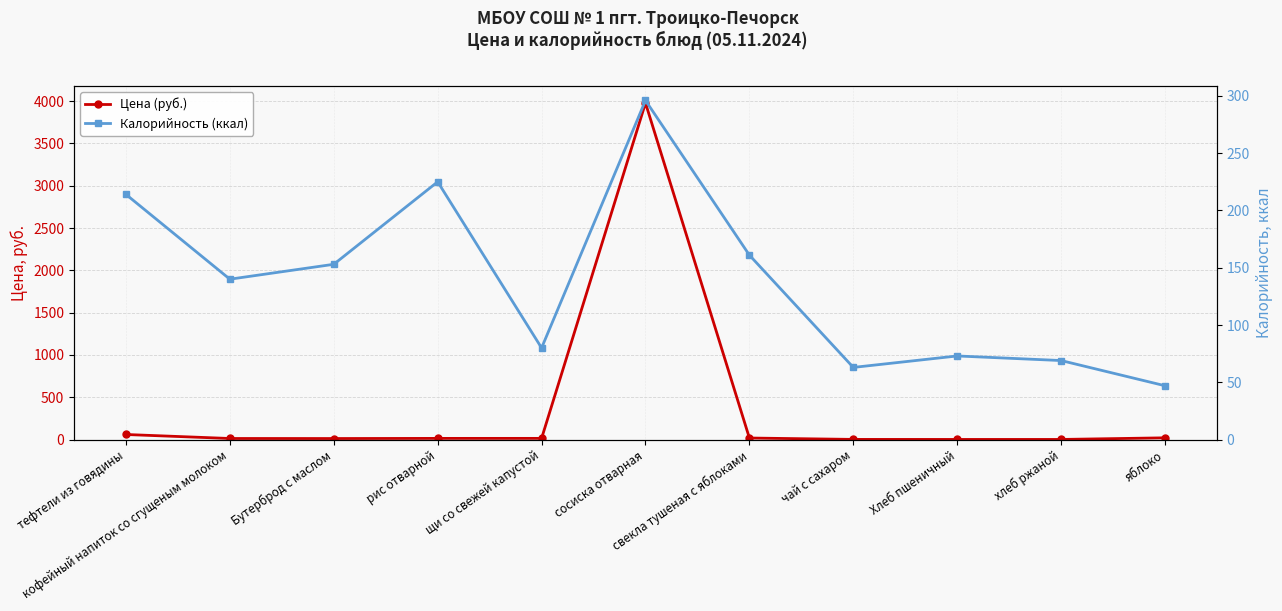

Does the chart display data point markers on the line(s)?

Yes